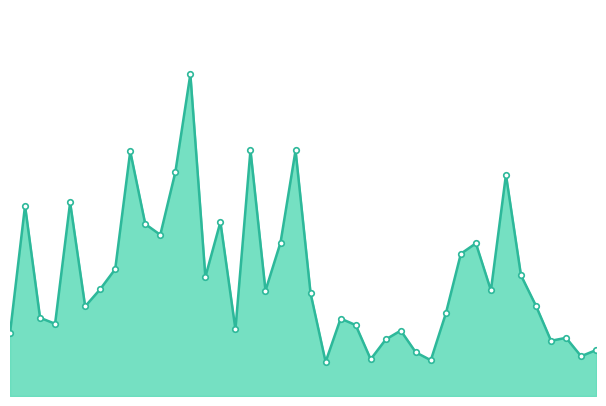

What is the difference between the maximum and minimum values?

5.0